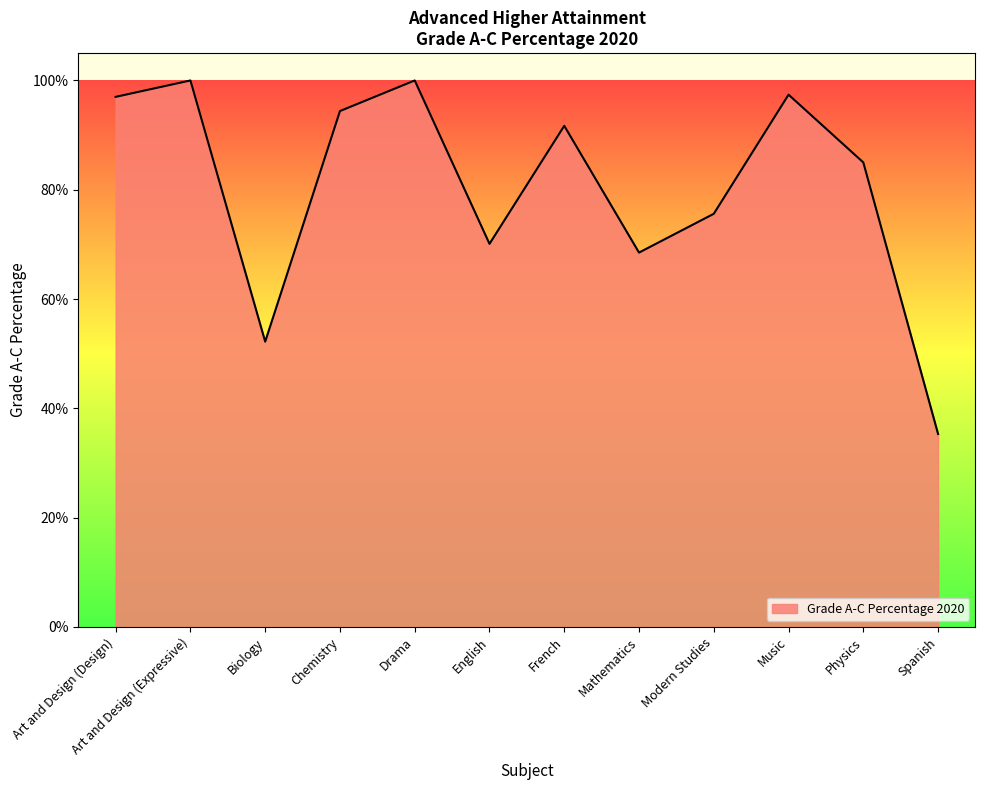

What is the difference between the maximum and second lowest values?

0.5